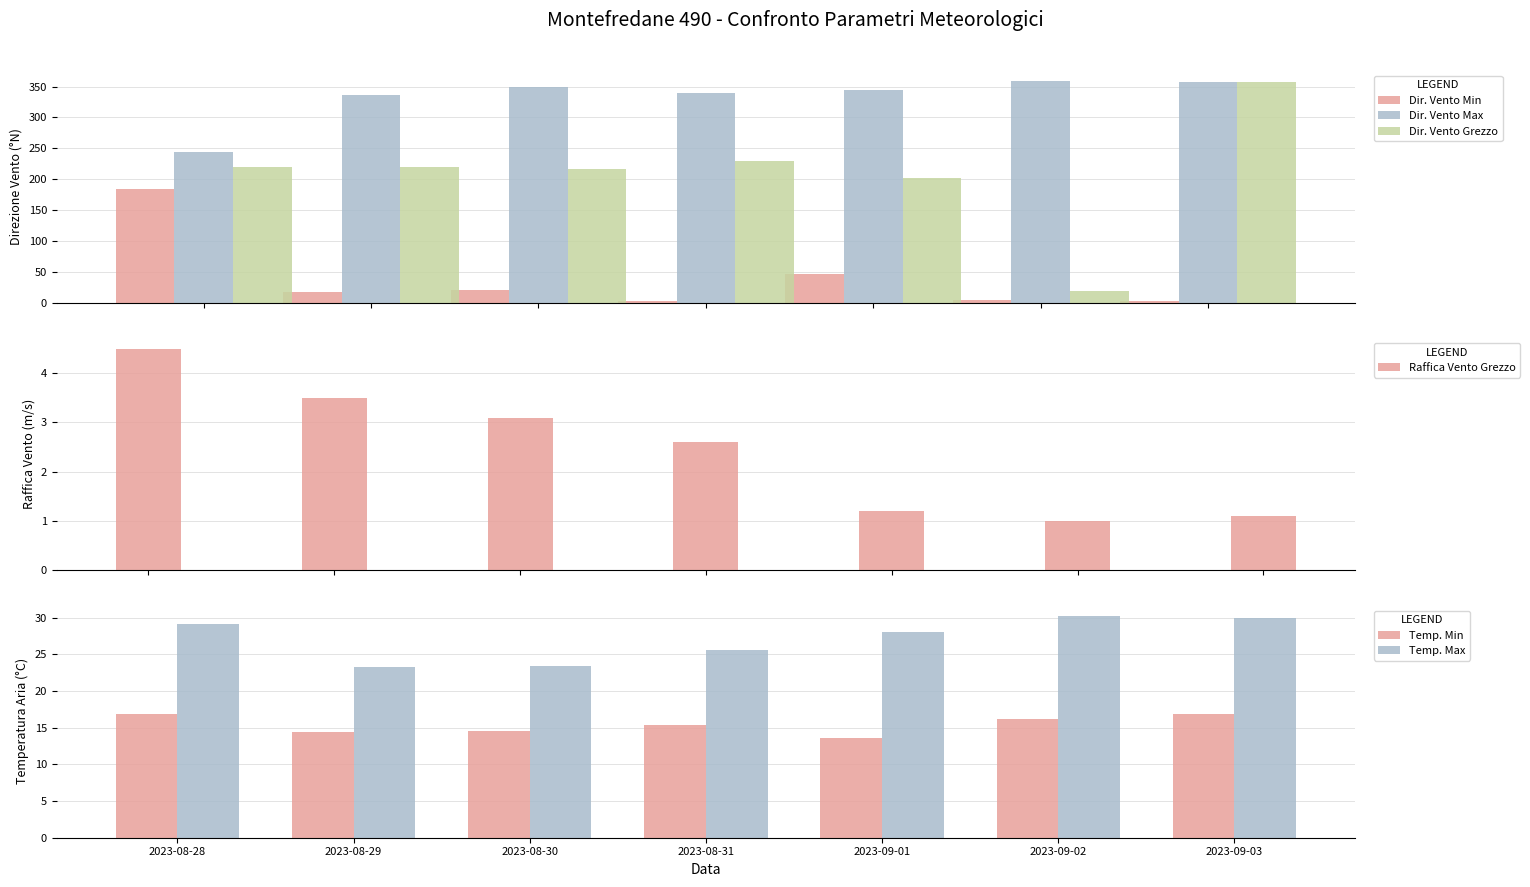

Reading right to left, list all the values displayed in this chart.

Dir. Vento Min: 3.0	5.0	47.0	2.0	20.0	17.0	184.0
Dir. Vento Max: 357.0	359.0	345.0	340.0	350.0	337.0	244.0
Dir. Vento Grezzo: 357.0	19.0	202.0	229.0	217.0	220.0	219.0
Raffica Vento Grezzo: 1.1	1.0	1.2	2.6	3.1	3.5	4.5
Temp. Min: 16.8	16.2	13.6	15.4	14.6	14.4	16.9
Temp. Max: 30.0	30.2	28.0	25.6	23.4	23.3	29.1